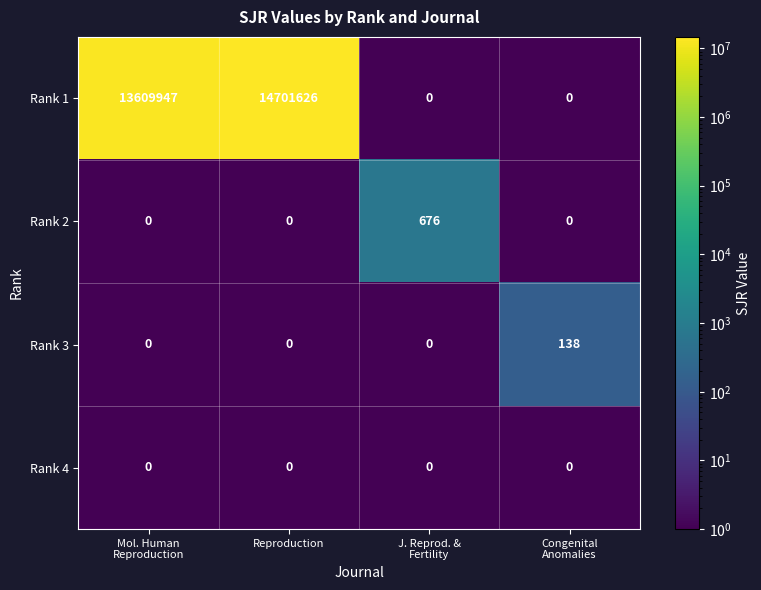

Reading left to right, what are all the values shown in this chart?

Rank 1: 13609947	14701626	0	0
Rank 2: 0	0	676	0
Rank 3: 0	0	0	138
Rank 4: 0	0	0	0